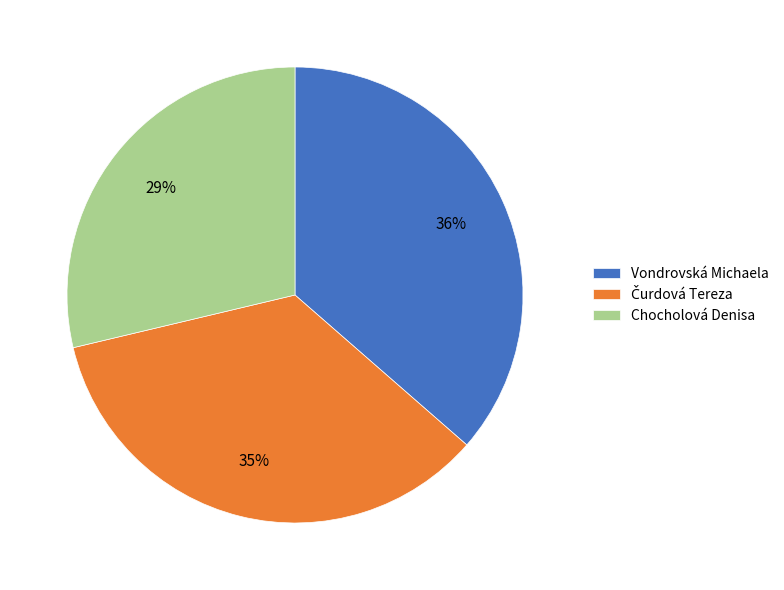

Combined, do Chocholová Denisa and Vondrovská Michaela account for over 50%?

Yes